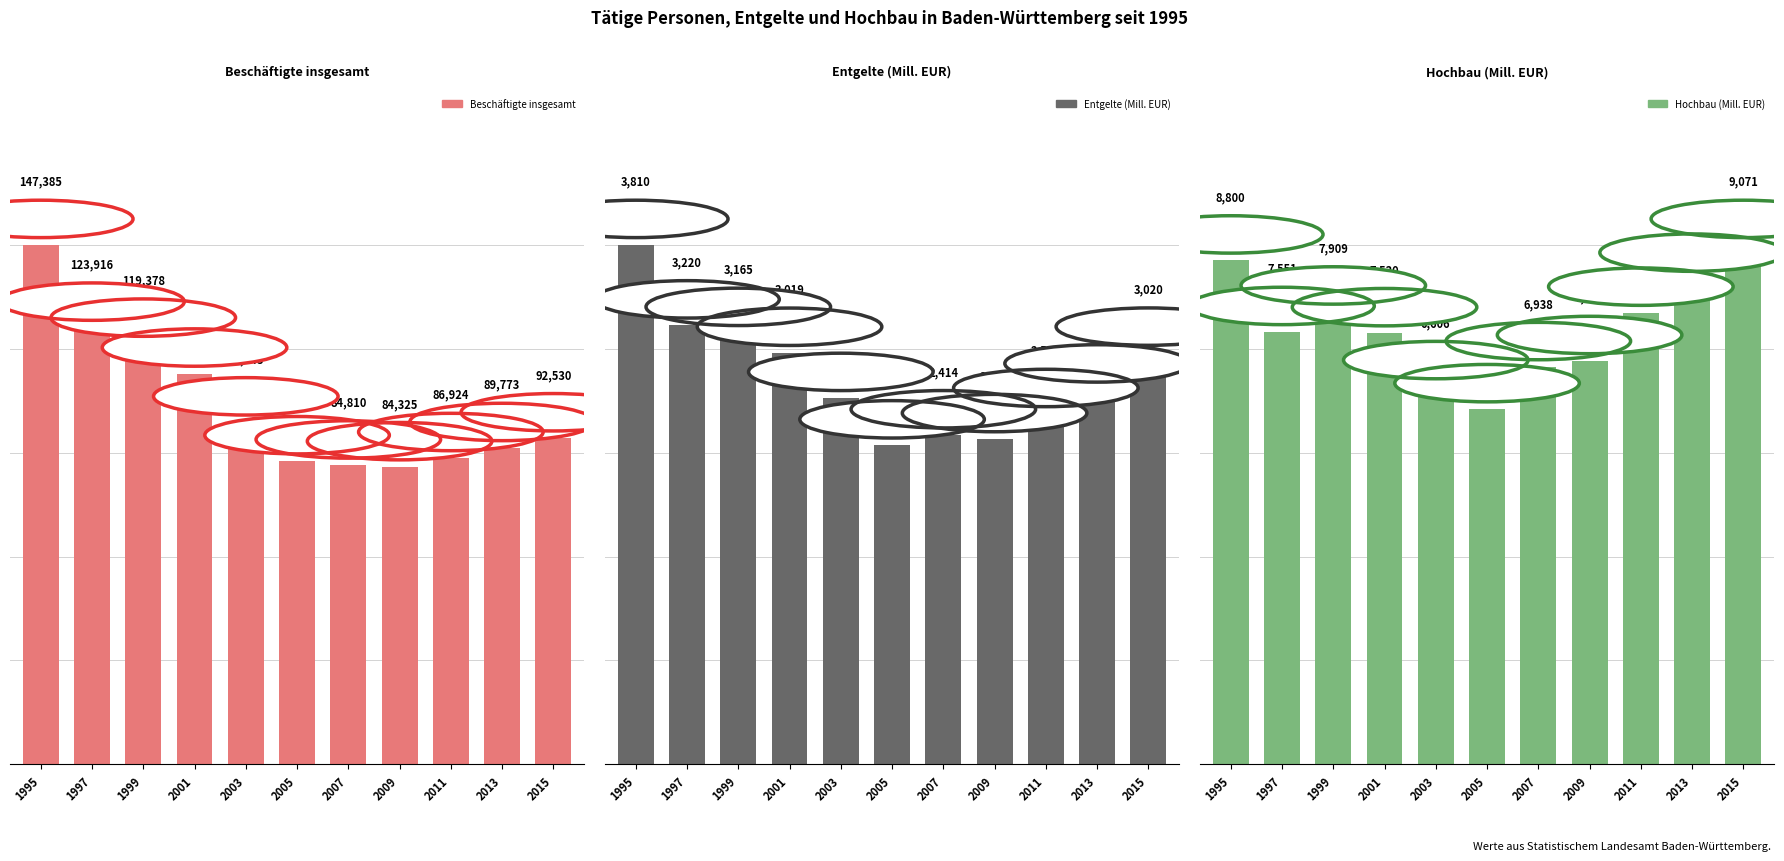

Which has a higher value, 2011 or 2005?

2011